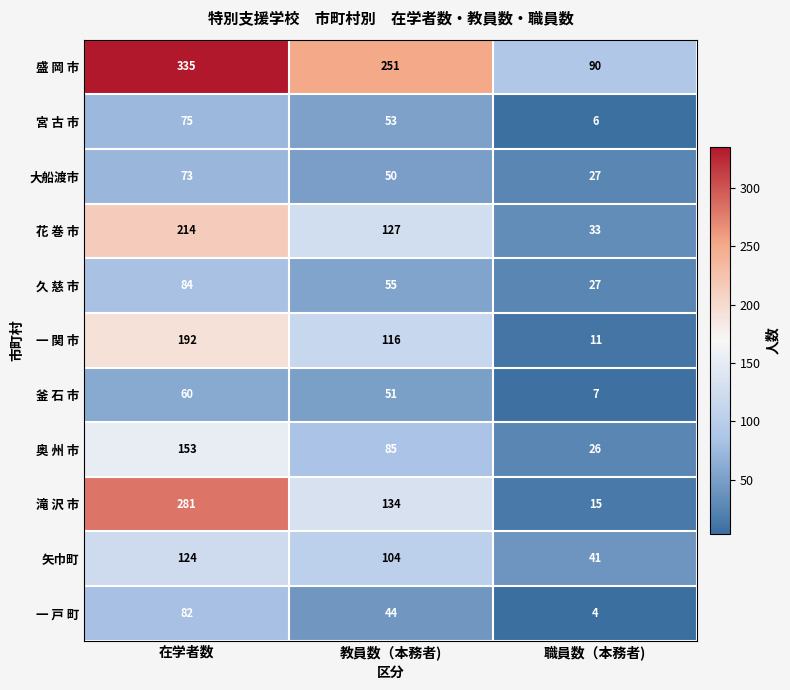

What is the greatest value displayed?

335